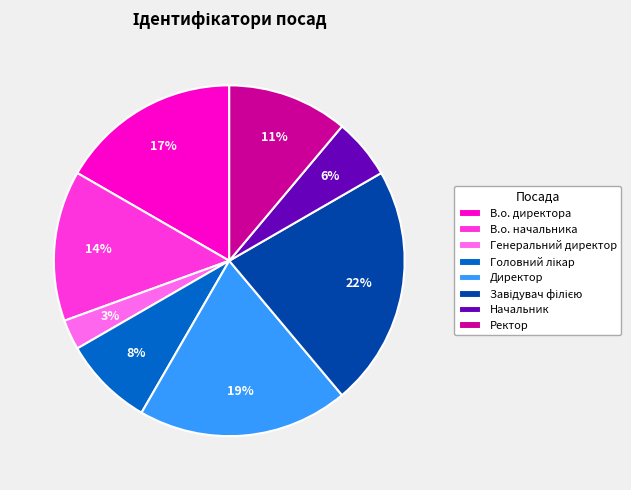

Is there any slice that represents more than half of the pie?

No